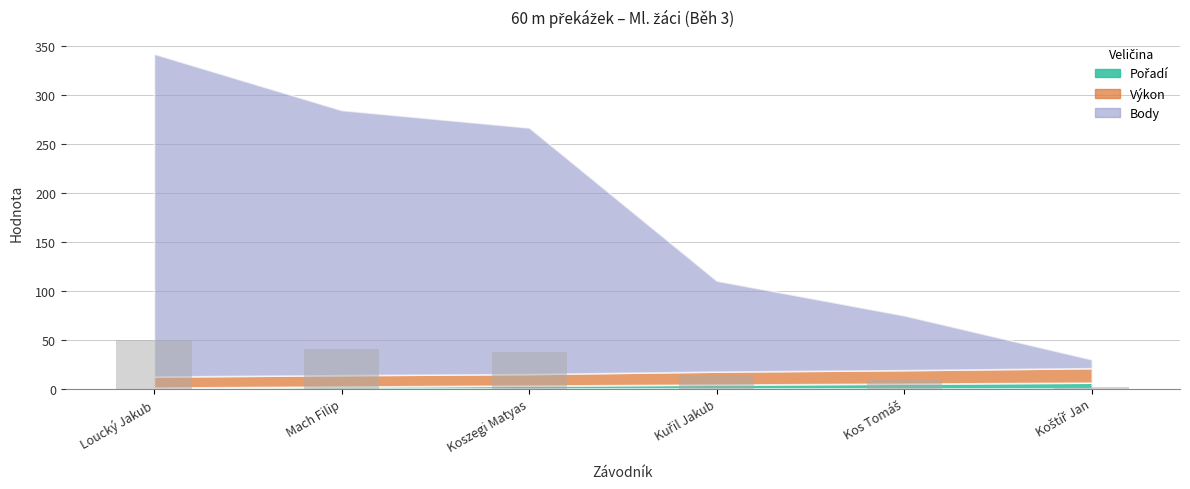

Where does the data first go above 37?

Loucký Jakub